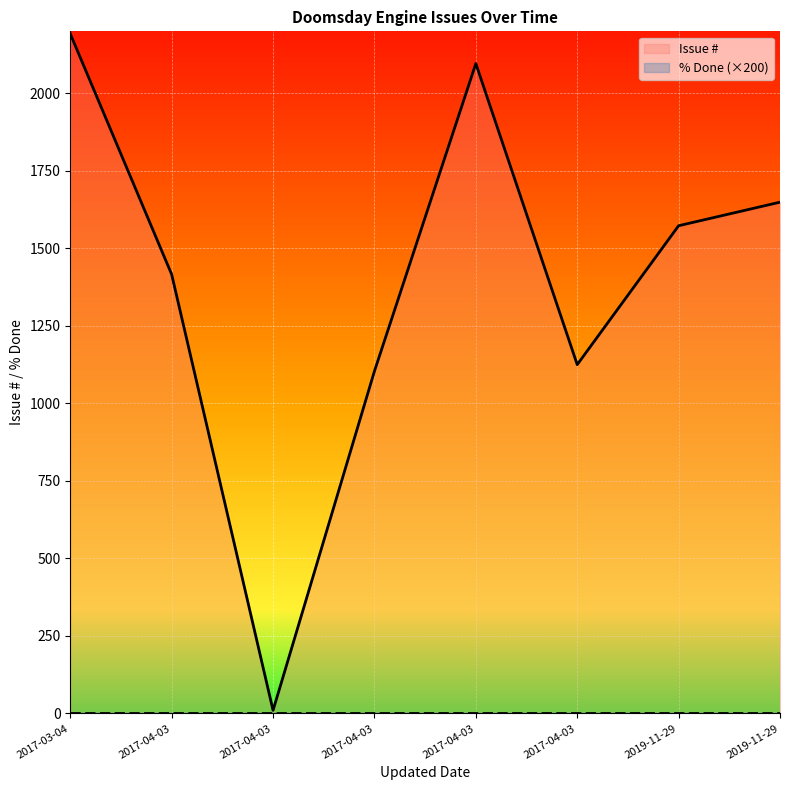

Does the chart display data point markers on the line(s)?

No